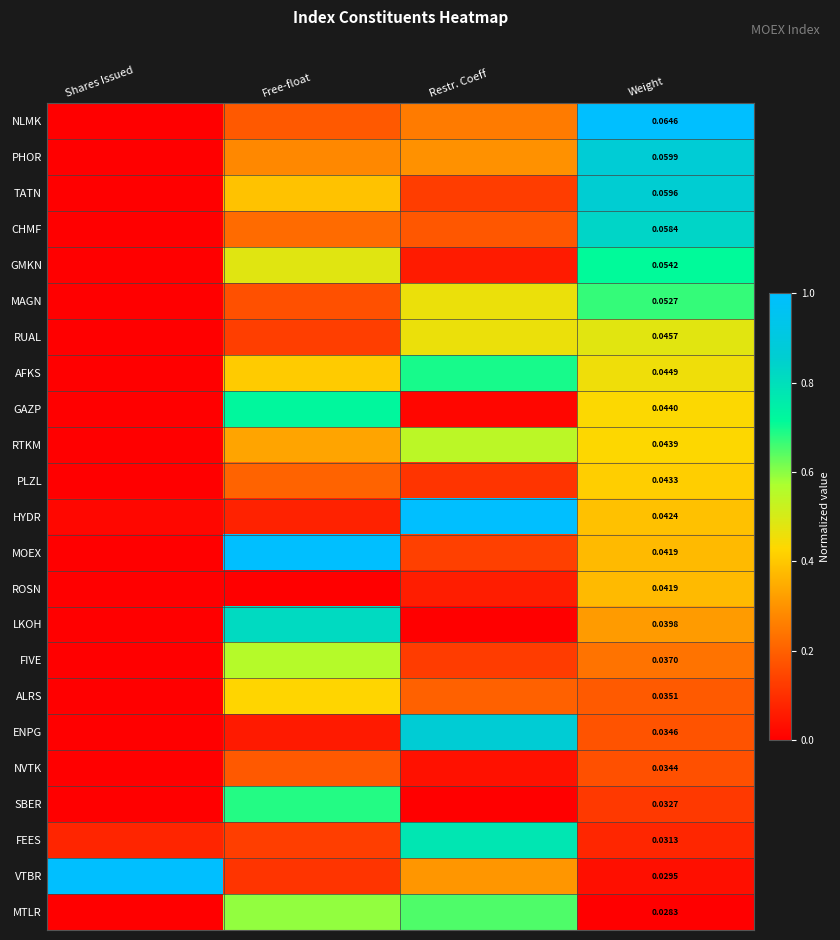

Is it true that GAZP equals 0.2 at Weight?

False